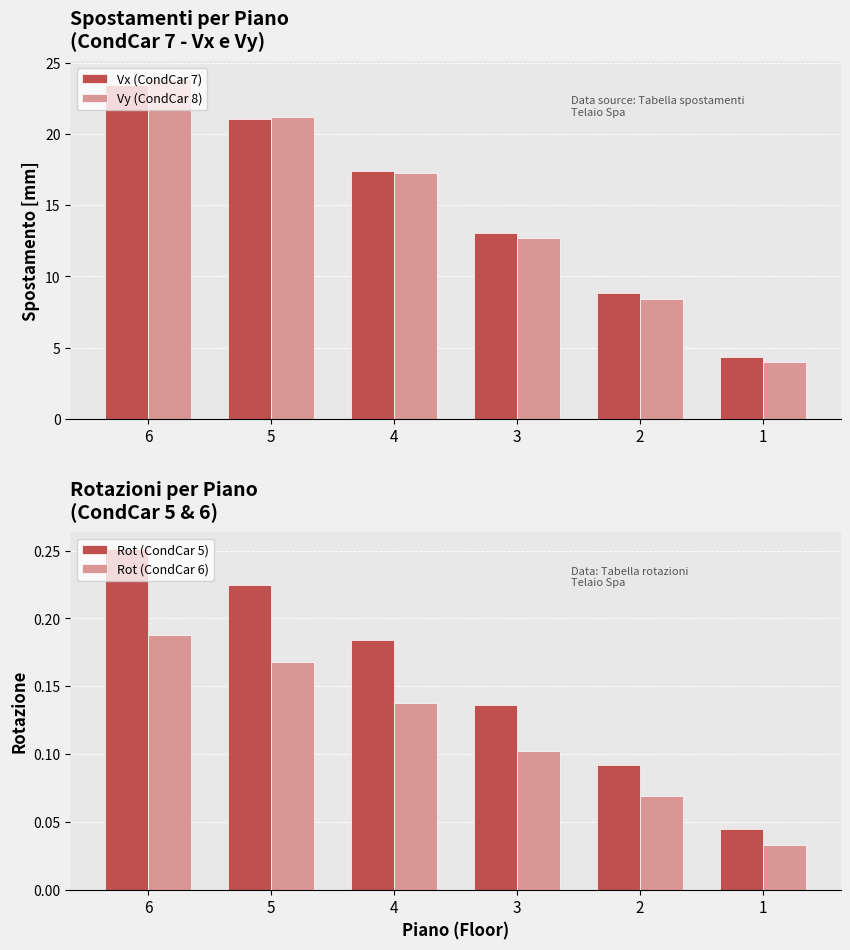

List the labels in order of Vx (CondCar 7) value, smallest first.

1, 2, 3, 4, 5, 6